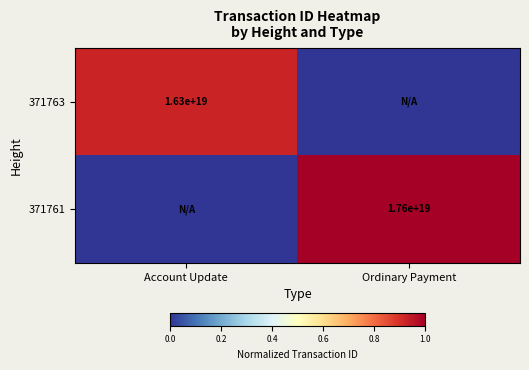

The 371763 series shows 16300000000000000000 at Account Update. True or false?

True